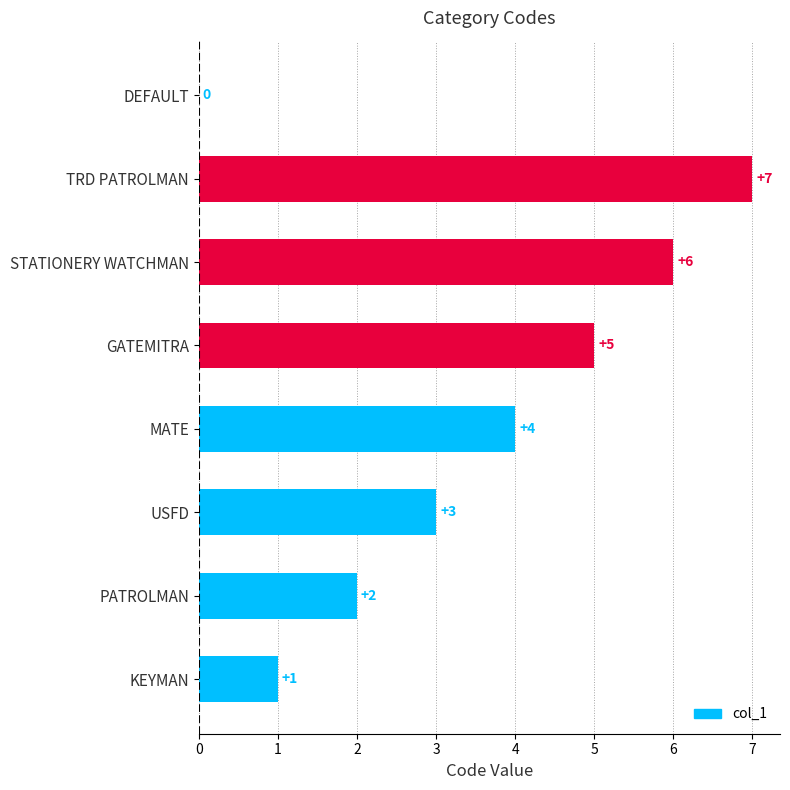

What is the sum of all values?

28